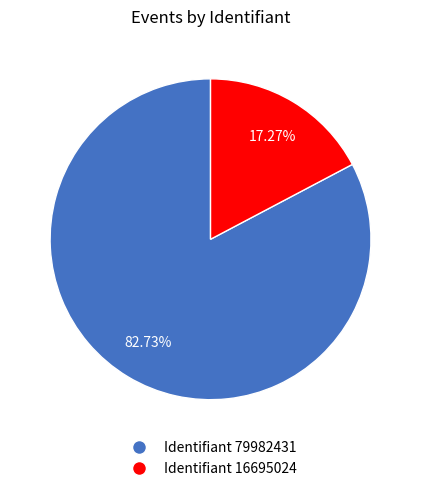

Does any single category account for the majority?

Yes